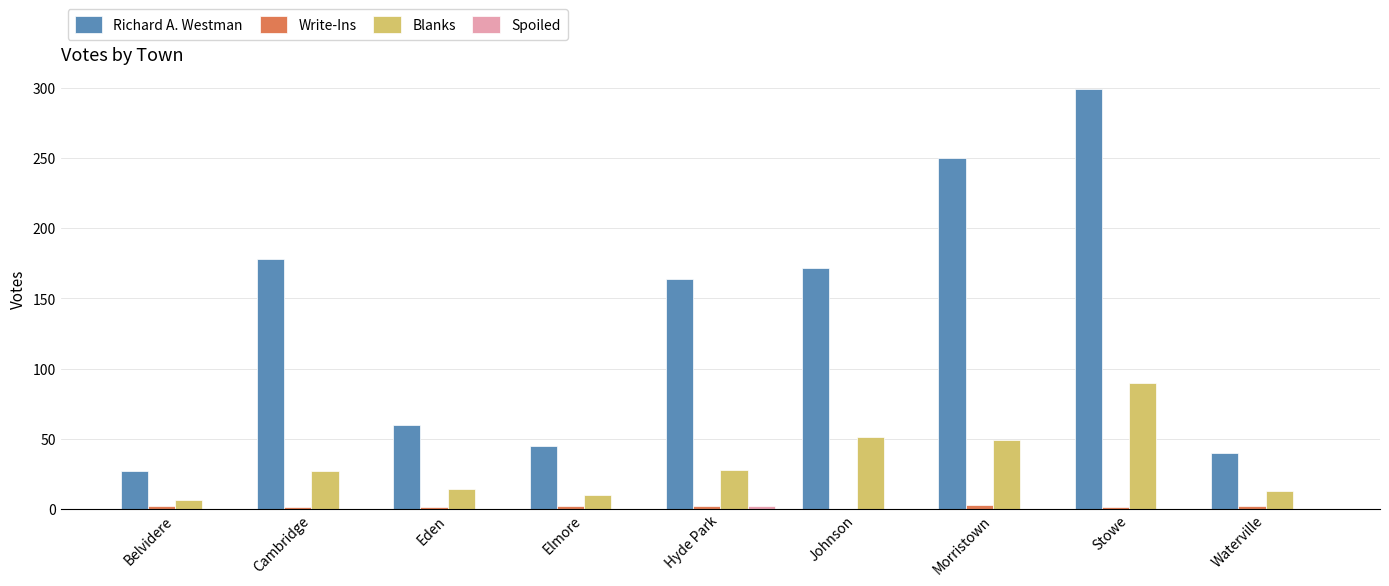

Are the bars grouped side by side (vs. stacked)?

Yes